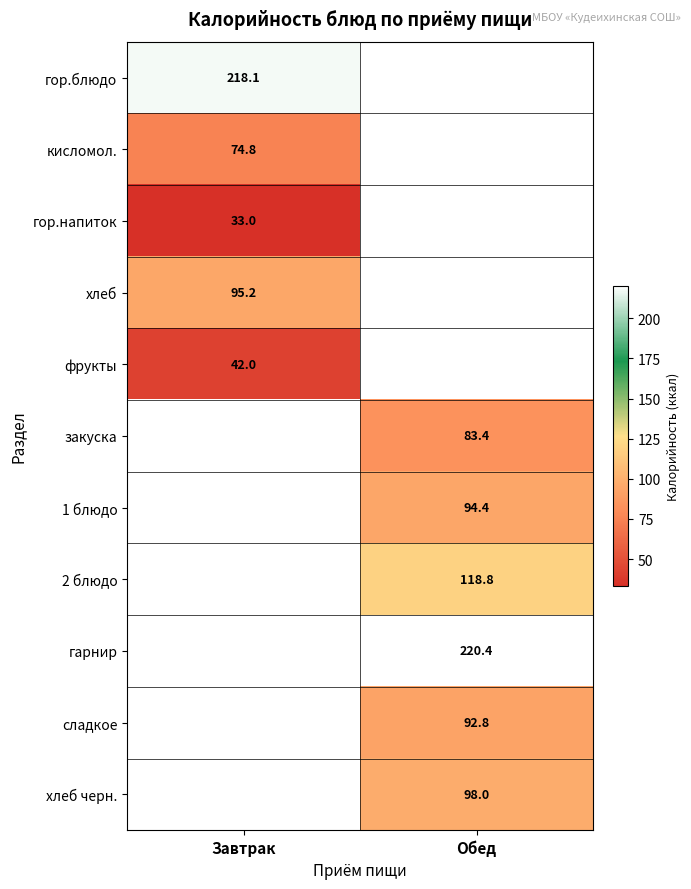

Is the value of закуска at Обед greater than the value of 1 блюдо at Обед?

No